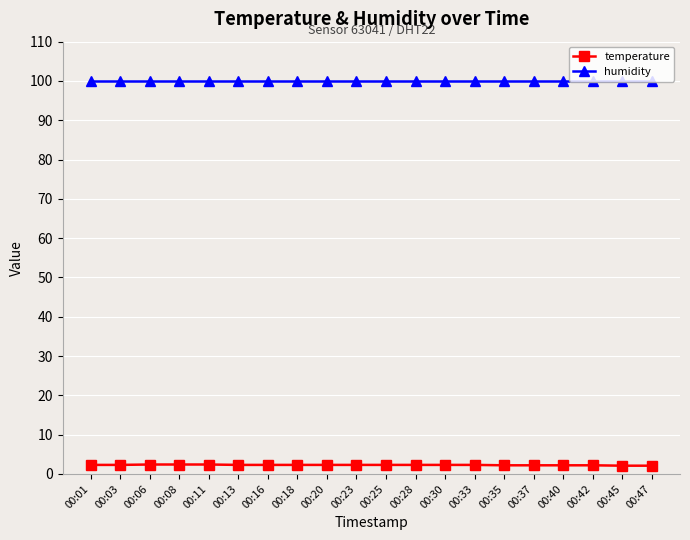

What are all the series names shown in the legend?

temperature, humidity